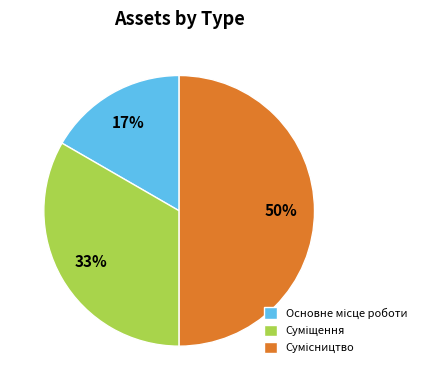

To the nearest percent, what is the difference between the largest and smallest slice percentages?

33%